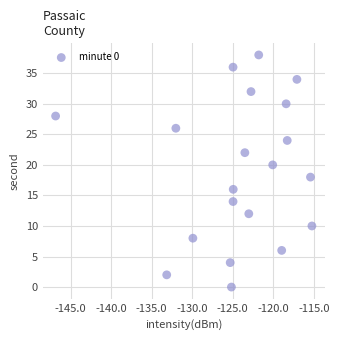

What is the range of Y values (max minus min)?

38